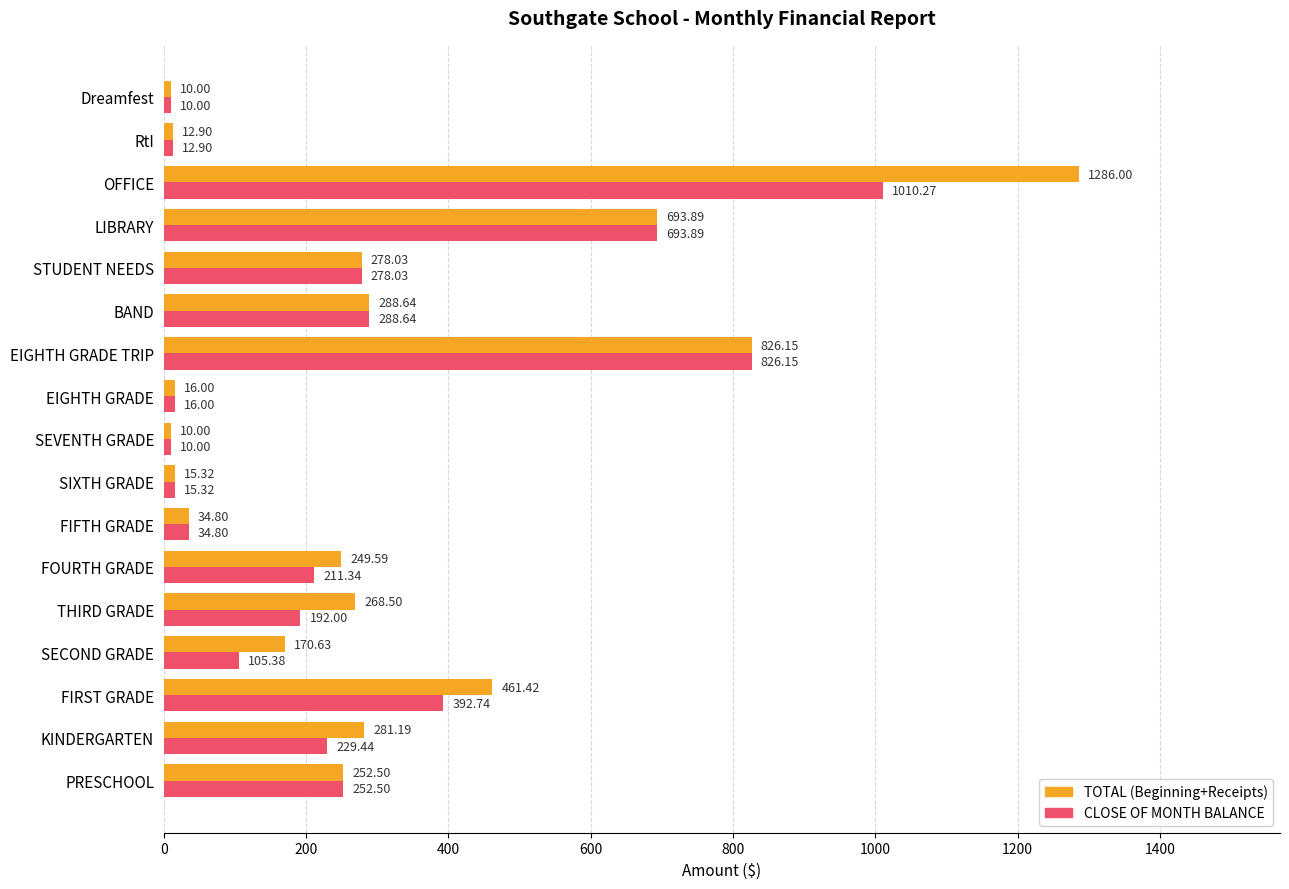

Where is TOTAL (Beginning+Receipts) nearest to the value 648?

LIBRARY